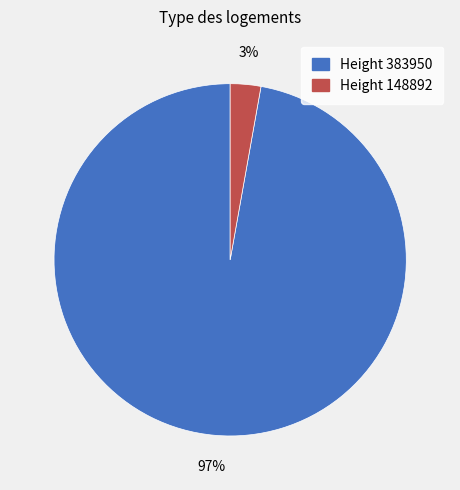

Is there any slice that represents more than half of the pie?

Yes